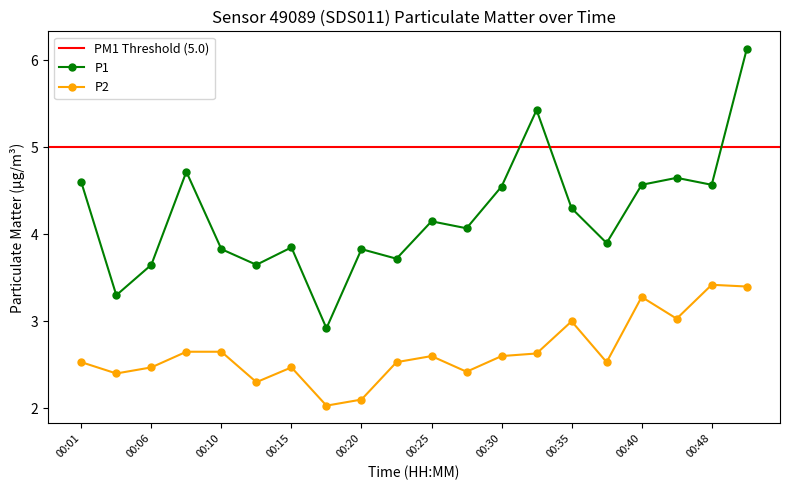

What is the spread (max minus min) of values at 00:38?

1.4